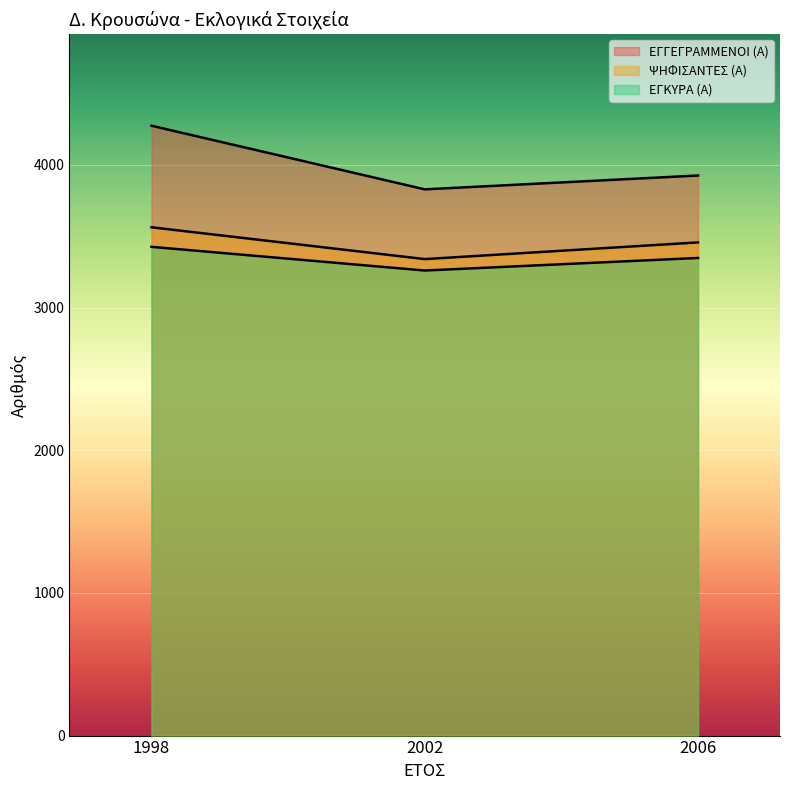

What are all the series names shown in the legend?

ΕΓΓΕΓΡΑΜΜΕΝΟΙ (Α), ΨΗΦΙΣΑΝΤΕΣ (Α), ΕΓΚΥΡΑ (Α)